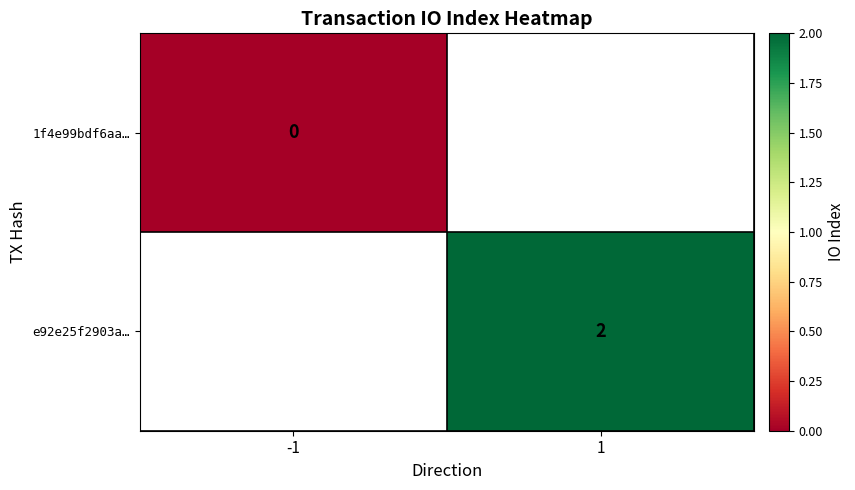

True or false: e92e25f2903a… has a value of 3 at 1.

False